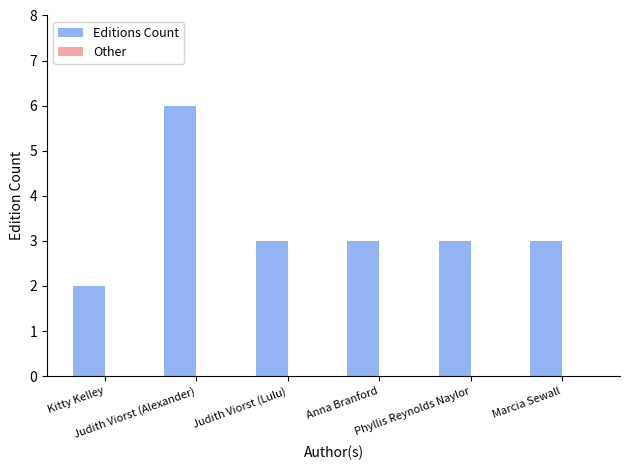

What is the label of the 2nd bar from the right?

Phyllis Reynolds Naylor